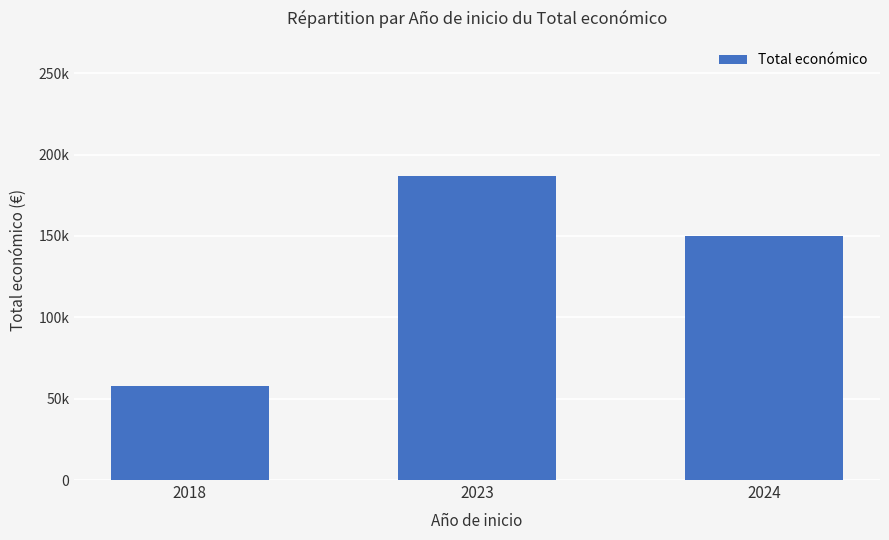

Are the bars horizontal?

No